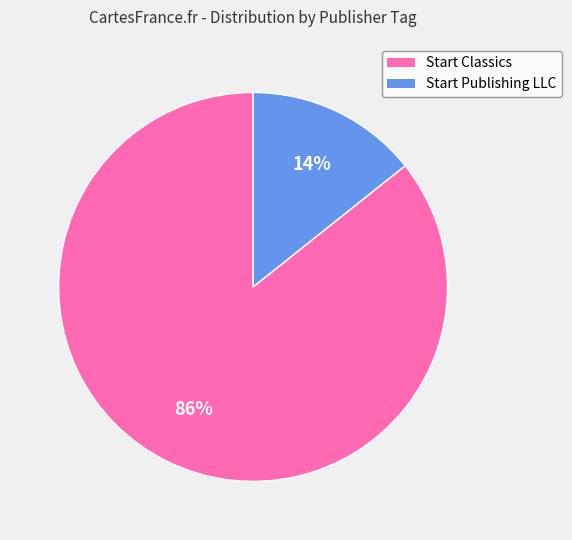

Which has a higher value, Start Classics or Start Publishing LLC?

Start Classics